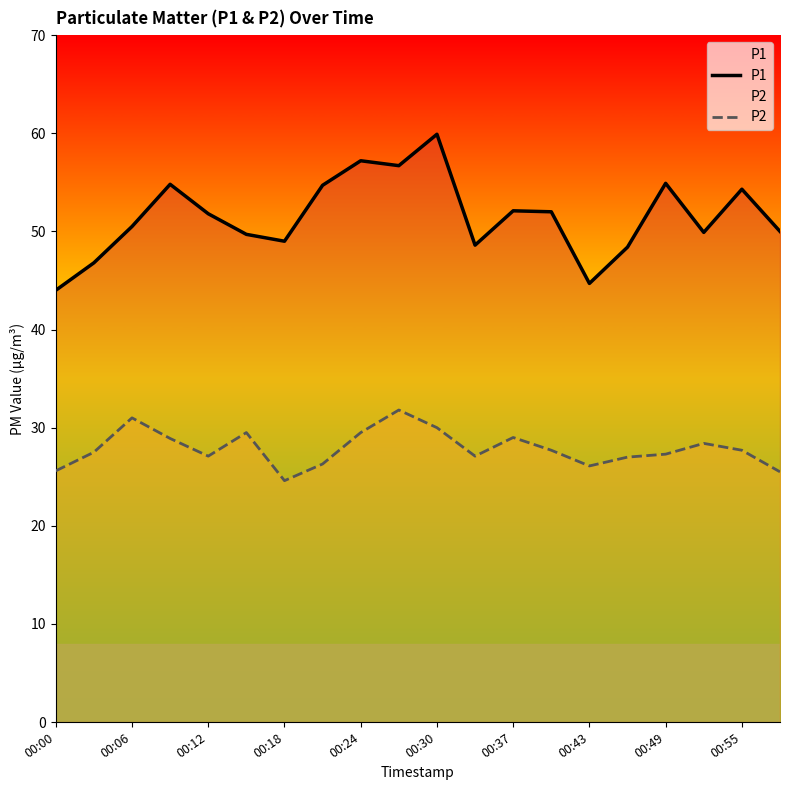

List the series in order of their peak value, highest first.

P1, P2